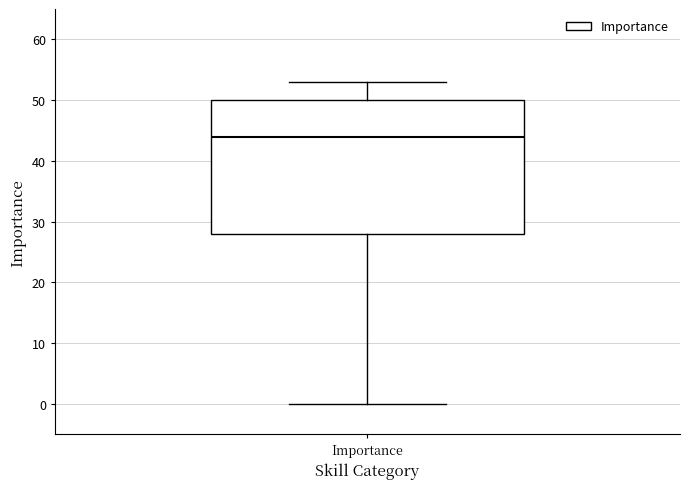

Where does the lower whisker of the box for Importance end on the y-axis? The values are not printed on the chart, so give them approximately, as read against the axis.

0